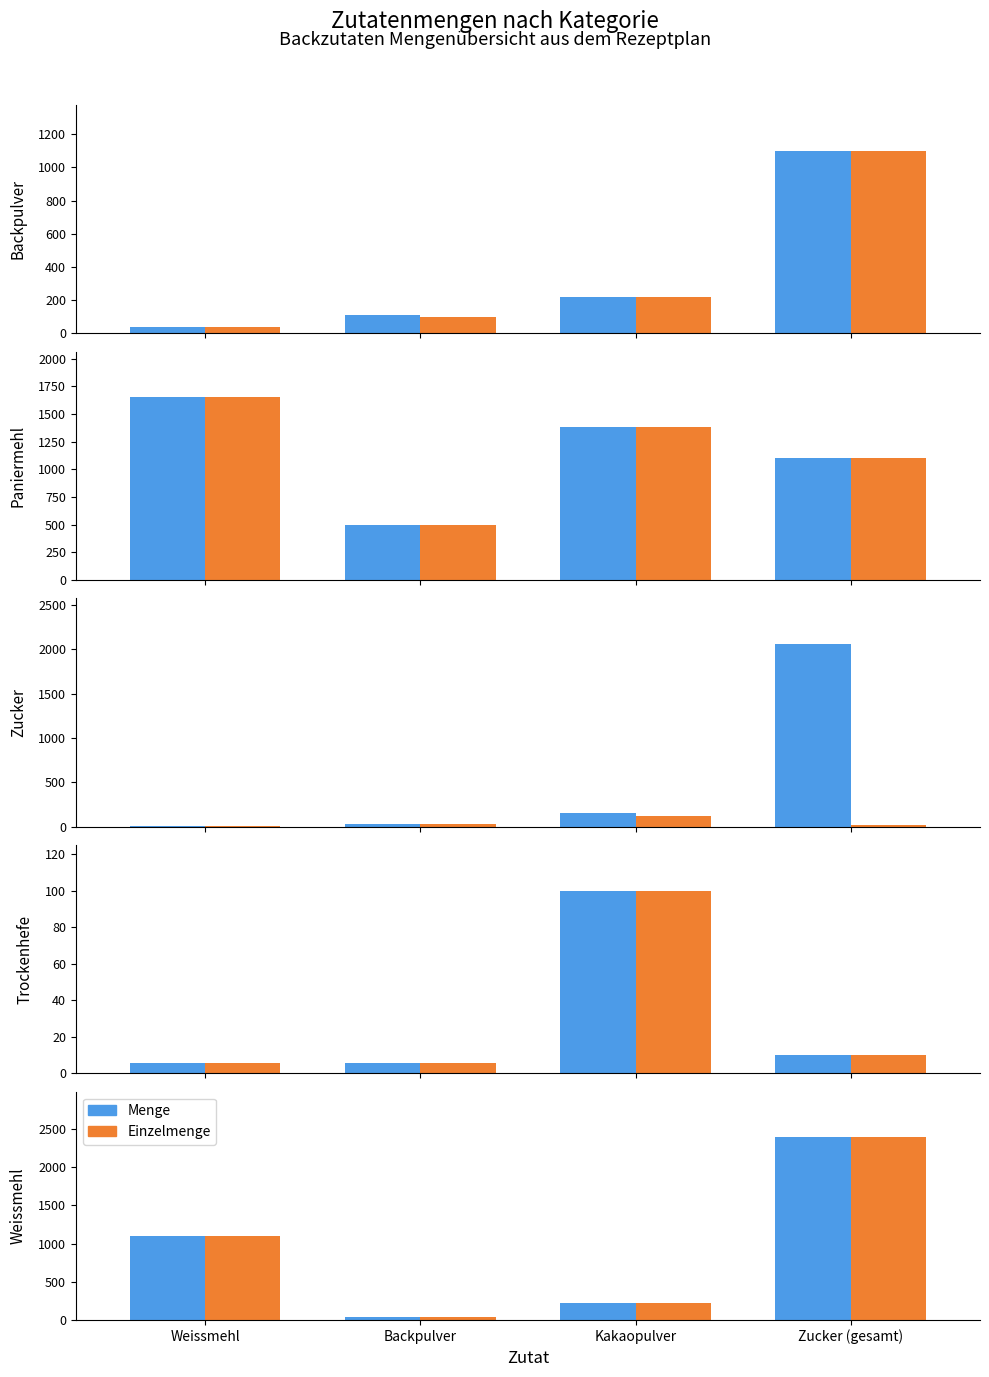

Reading left to right, extract all data points from this chart.

Menge: Weissmehl=1100.0	Backpulver=41.3	Kakaopulver=220.0	Zucker (gesamt)=2390.0
Einzelmenge: Weissmehl=1100.0	Backpulver=41.3	Kakaopulver=220.0	Zucker (gesamt)=2390.0